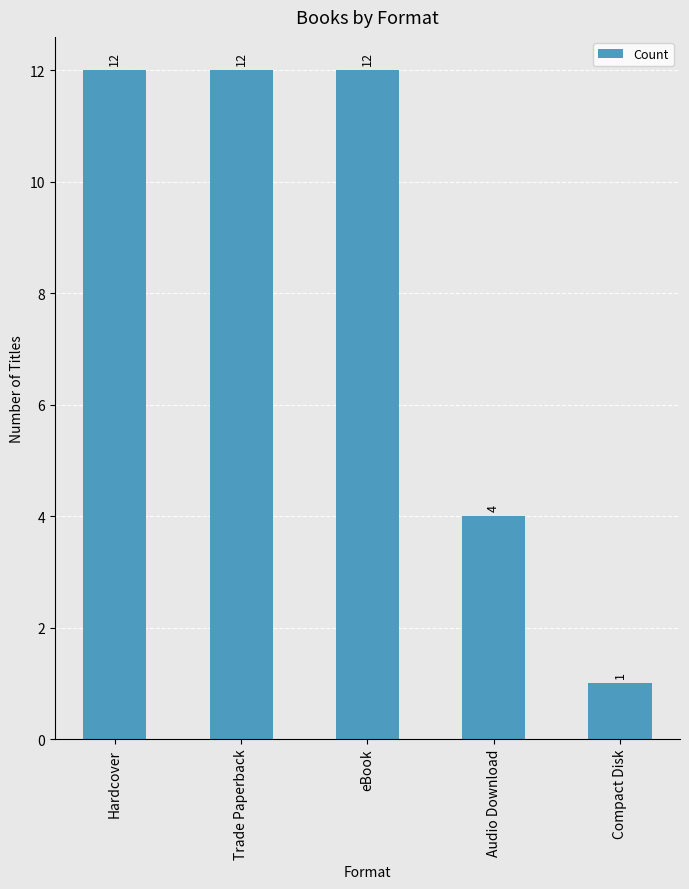

What is the label of the 4th bar from the right?

Trade Paperback